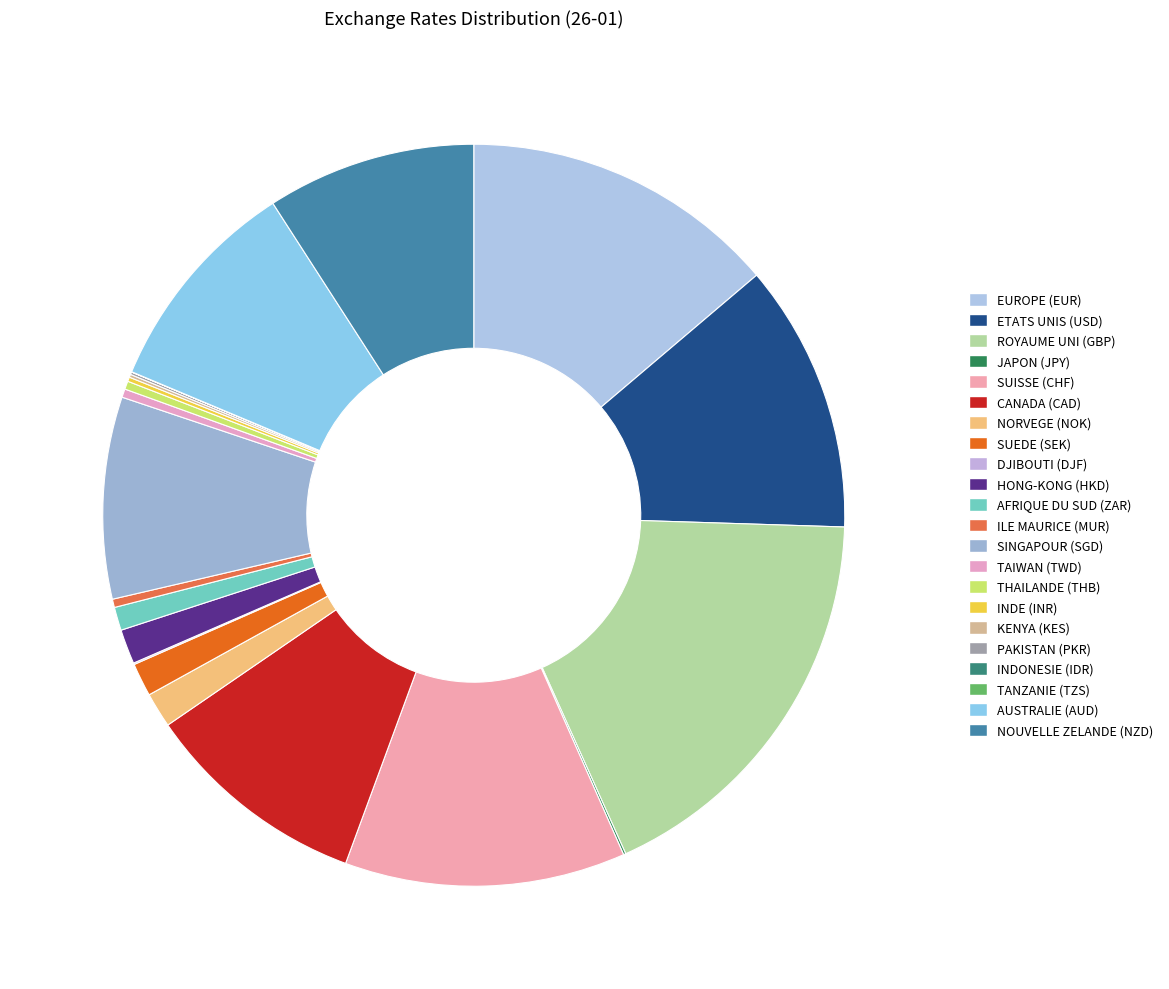

Count the number of slices in the pie.

22